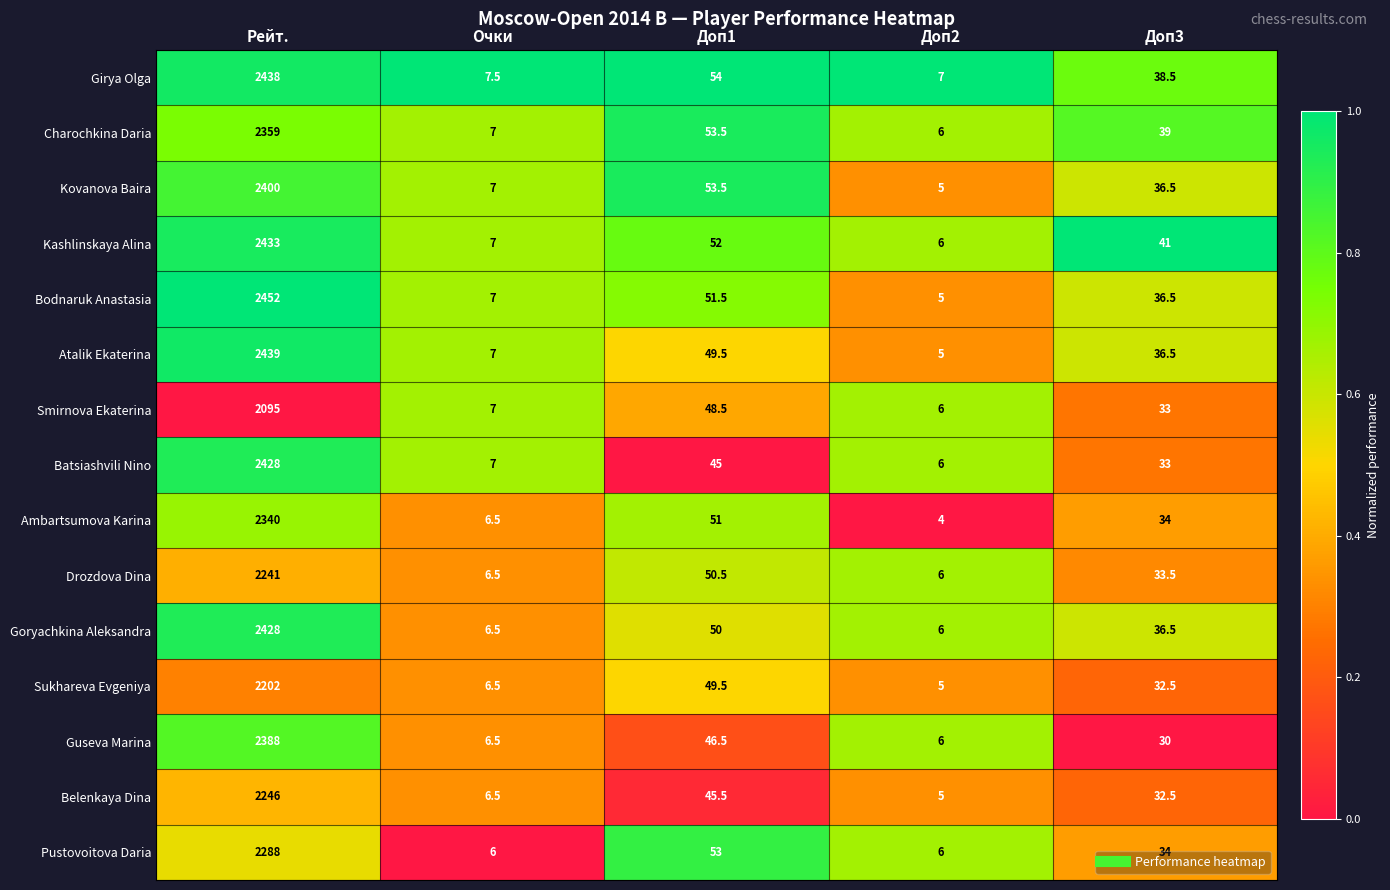

What is the difference between the highest and lowest values at Очки?

1.5